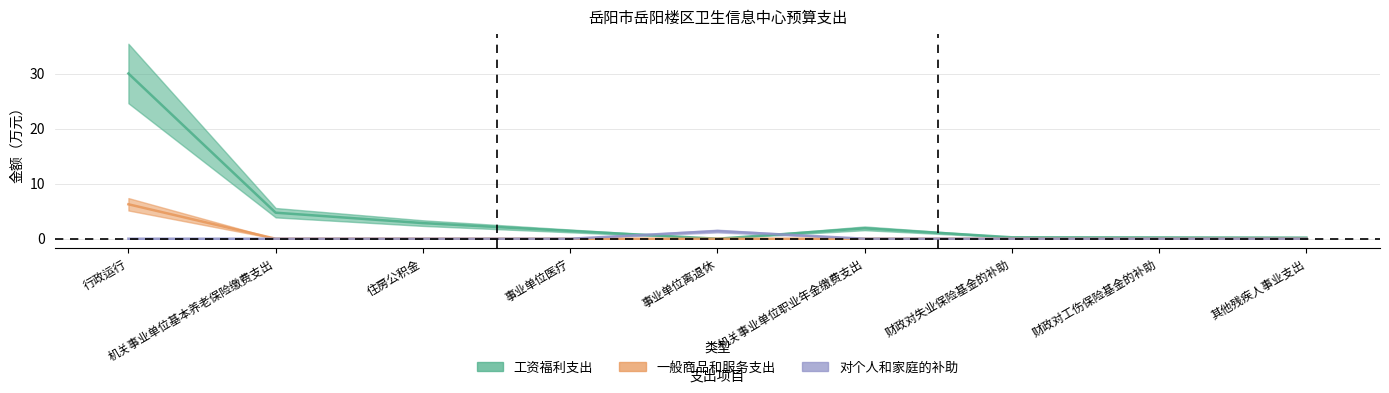

Which category has the highest value in the 工资福利支出 series?

行政运行